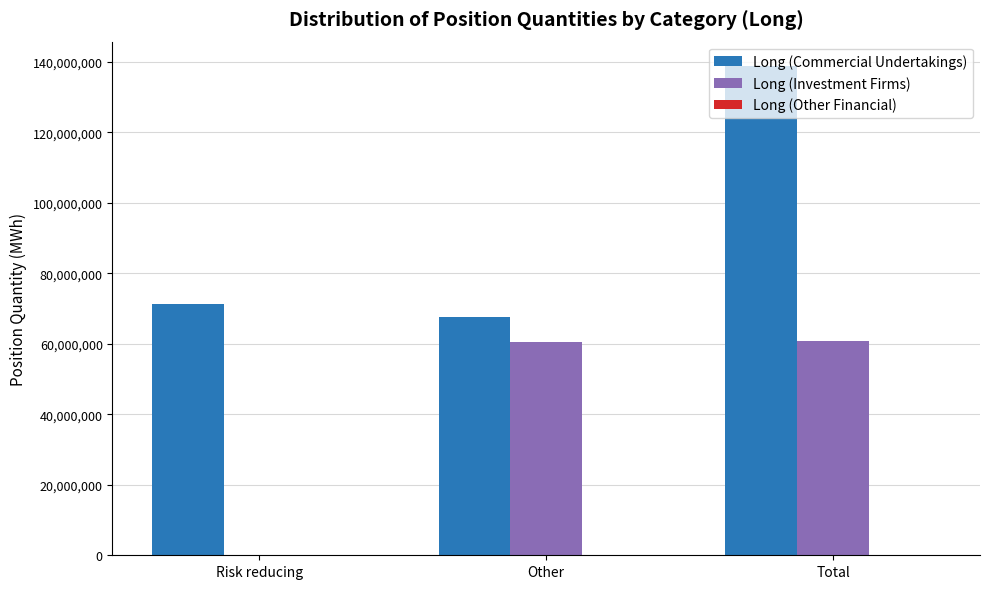

Which series changed the most between Other and Total?

Long (Commercial Undertakings)